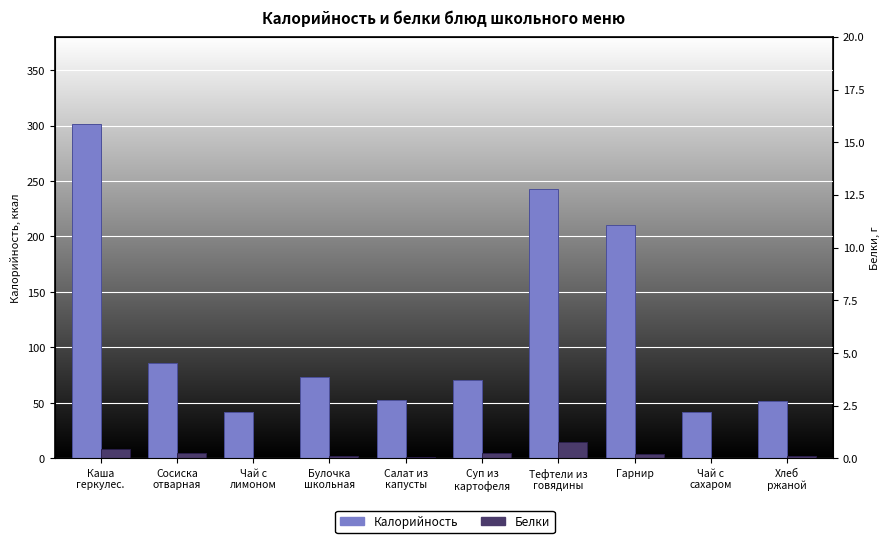

List the labels in order of Белки value, smallest first.

Чай с
лимоном, Чай с
сахаром, Салат из
капусты, Хлеб
ржаной, Булочка
школьная, Гарнир, Сосиска
отварная, Суп из
картофеля, Каша
геркулес., Тефтели из
говядины